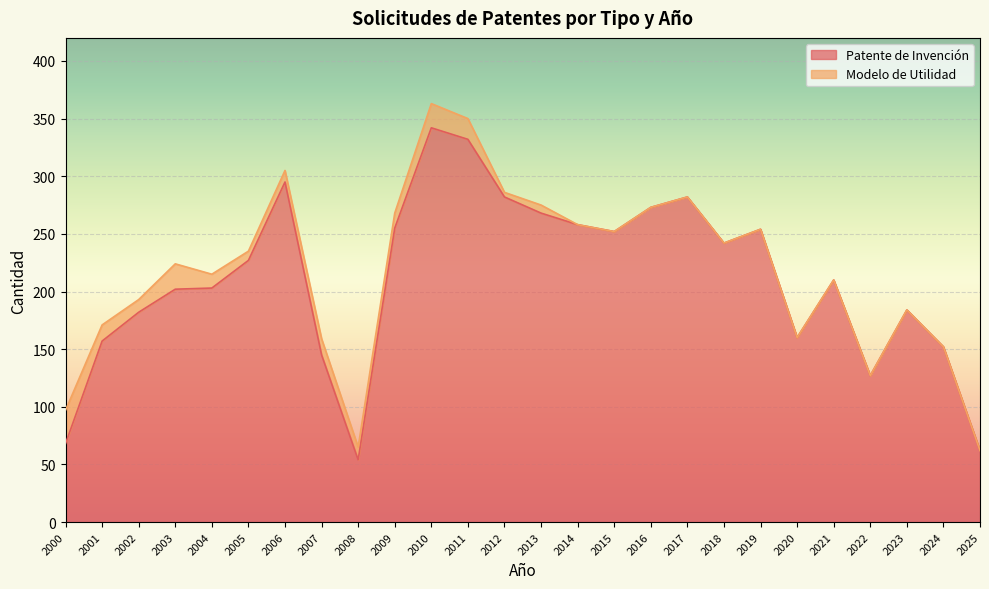

Between 2023 and 2013, which is larger?

2013